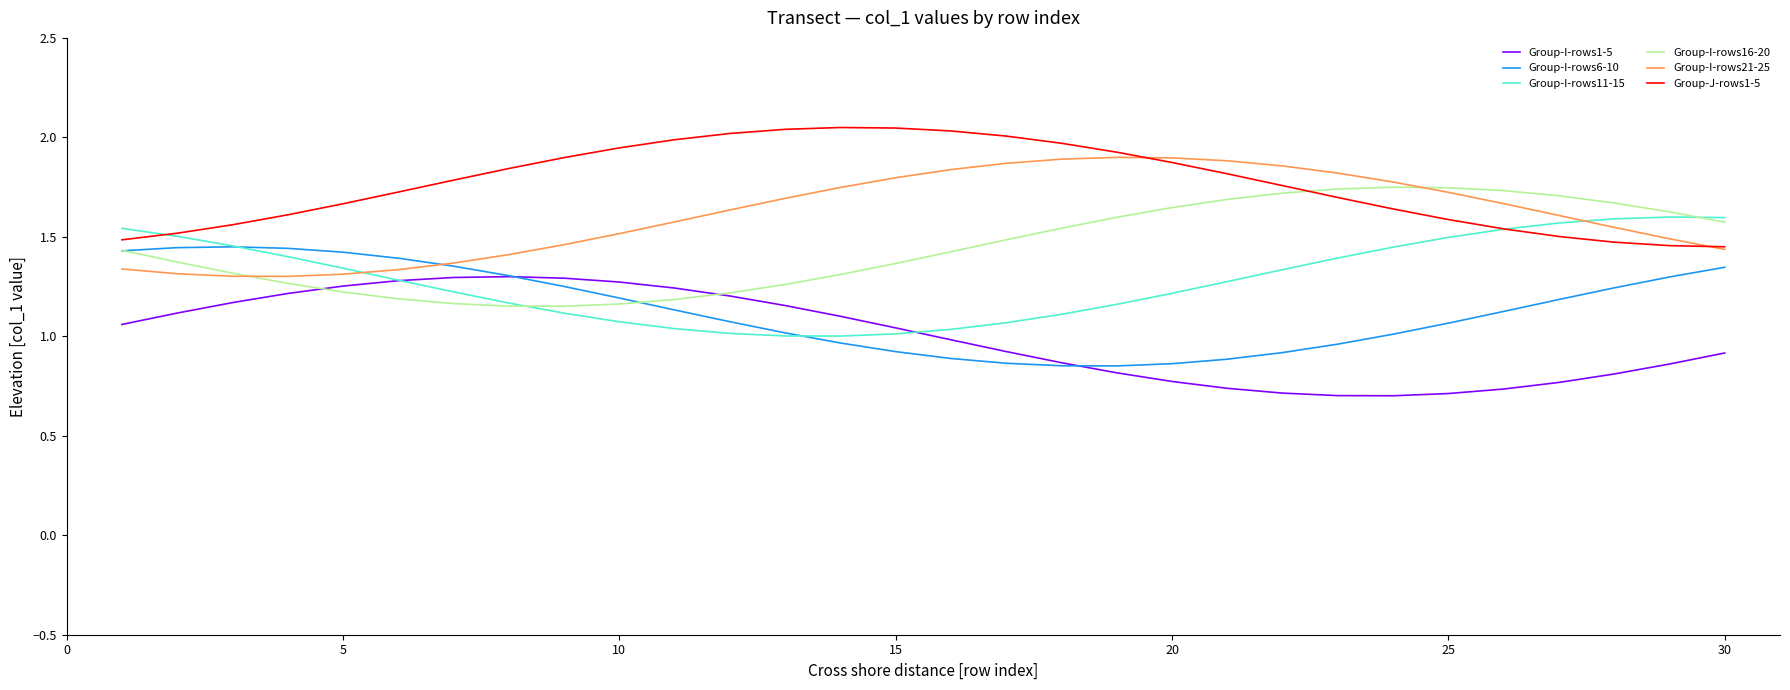

At how many categories does at least one series exceed 0?

30